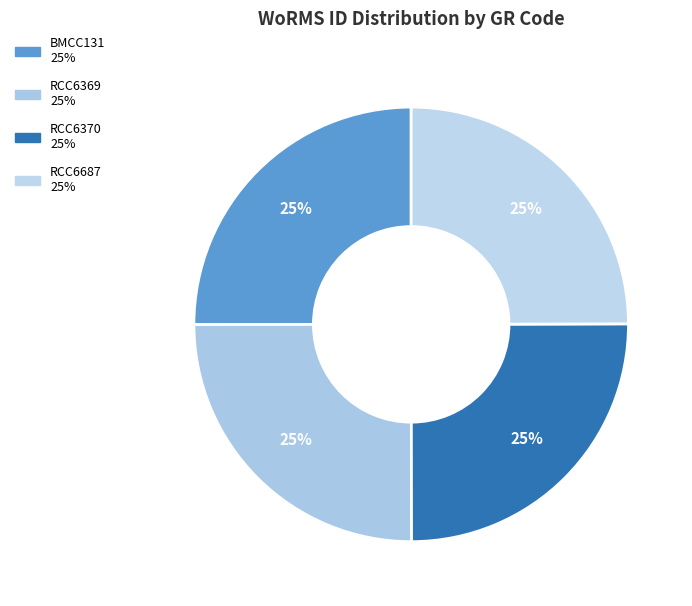

How much of the chart is everything except BMCC131?

75.0%